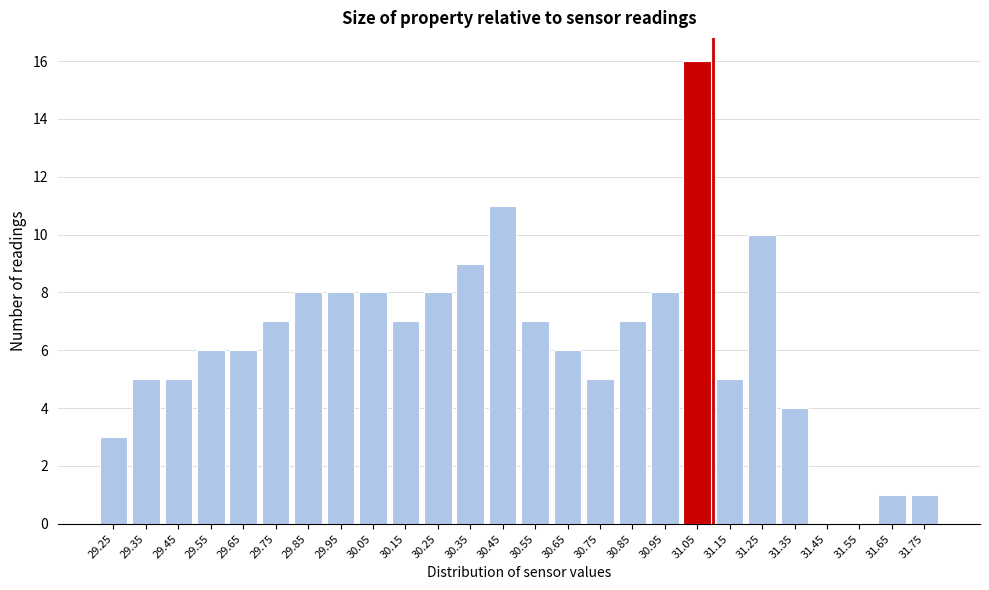

Reading right to left, list all the values displayed in this chart.

31.75=1	31.65=1	31.55=0	31.45=0	31.35=4	31.25=10	31.15=5	31.05=16	30.95=8	30.85=7	30.75=5	30.65=6	30.55=7	30.45=11	30.35=9	30.25=8	30.15=7	30.05=8	29.95=8	29.85=8	29.75=7	29.65=6	29.55=6	29.45=5	29.35=5	29.25=3